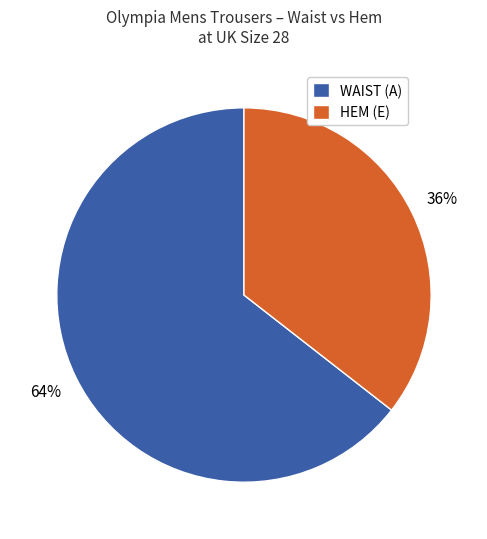

Combined, do HEM (E) and WAIST (A) account for over 50%?

Yes